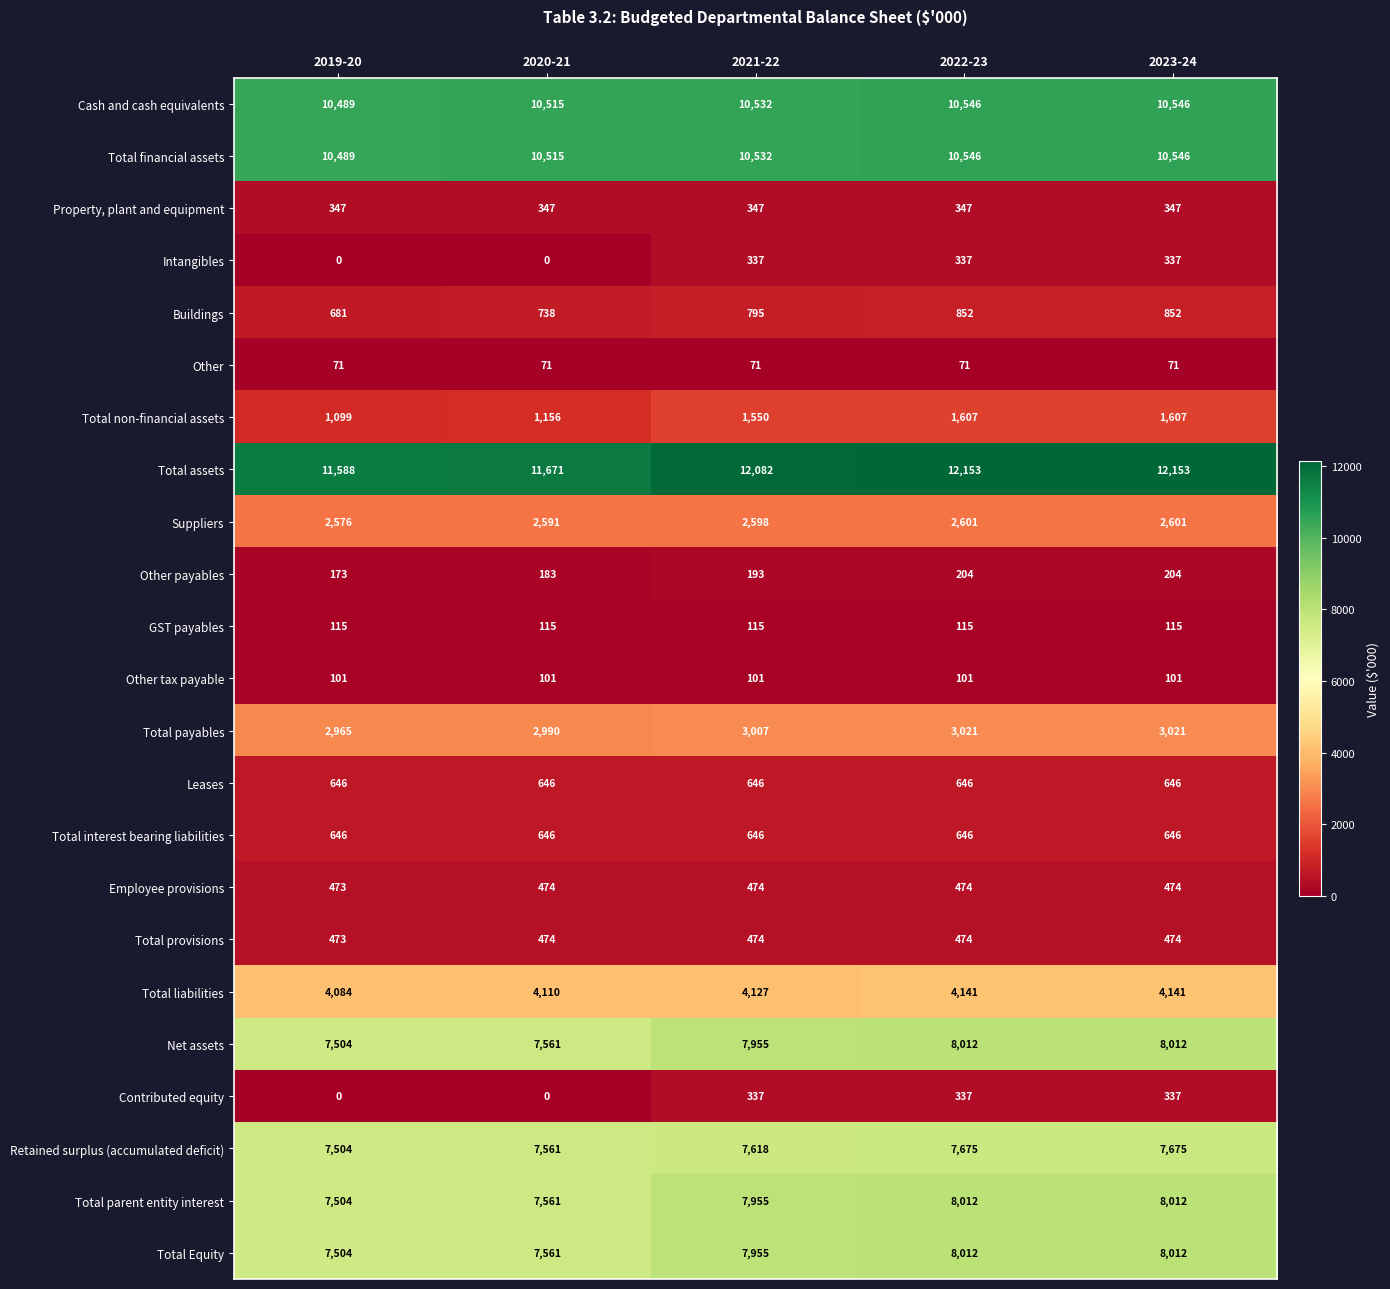

What is the difference between the highest and lowest values at 2021-22?

12011